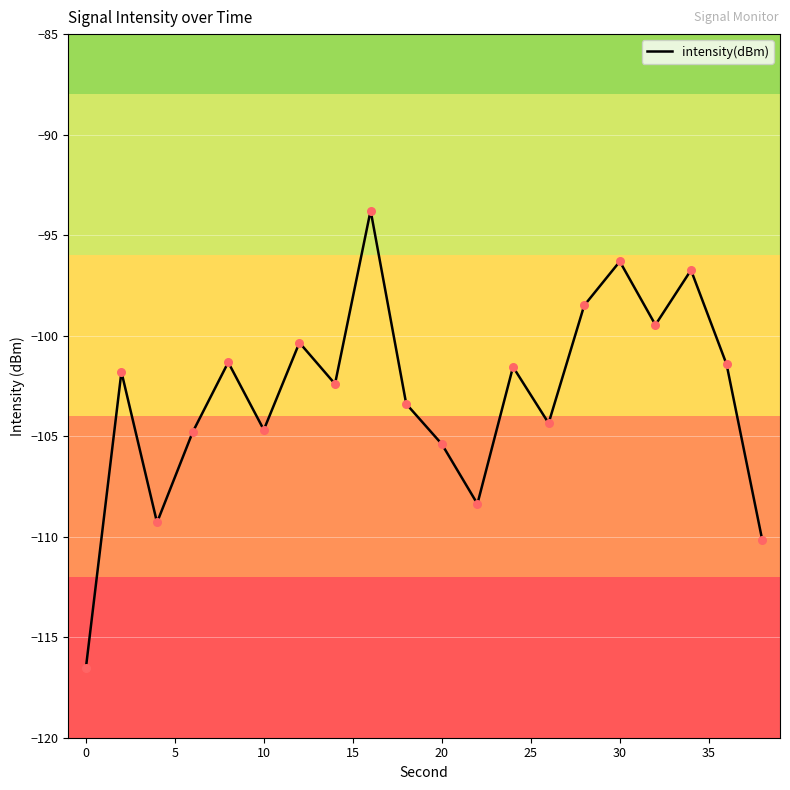

What is the smallest value displayed?

-116.6